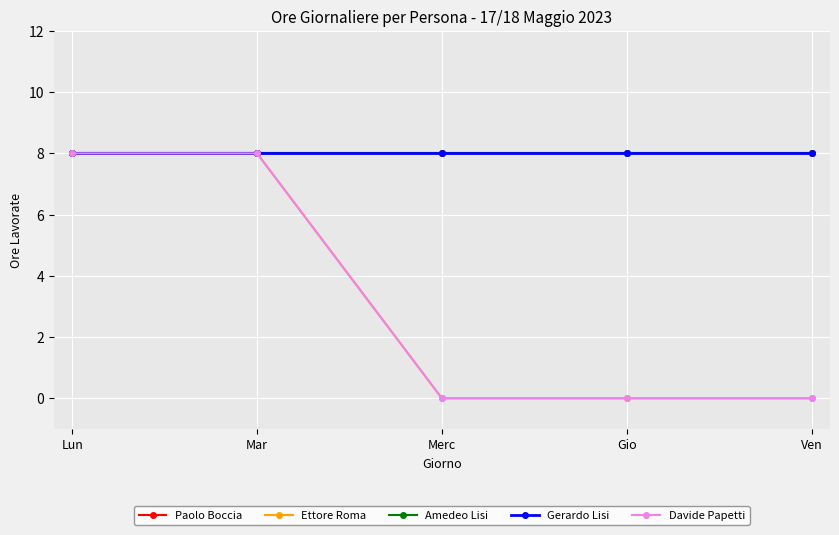

Is this an area chart (filled region under the line)?

No